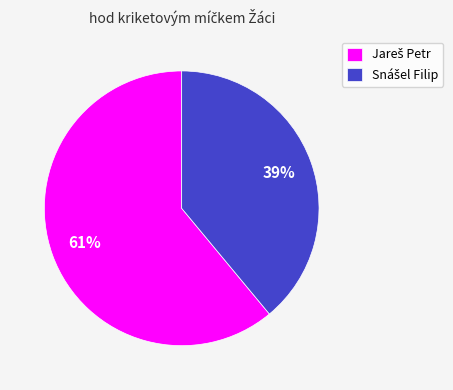

To the nearest percent, what is the average slice percentage?

50%